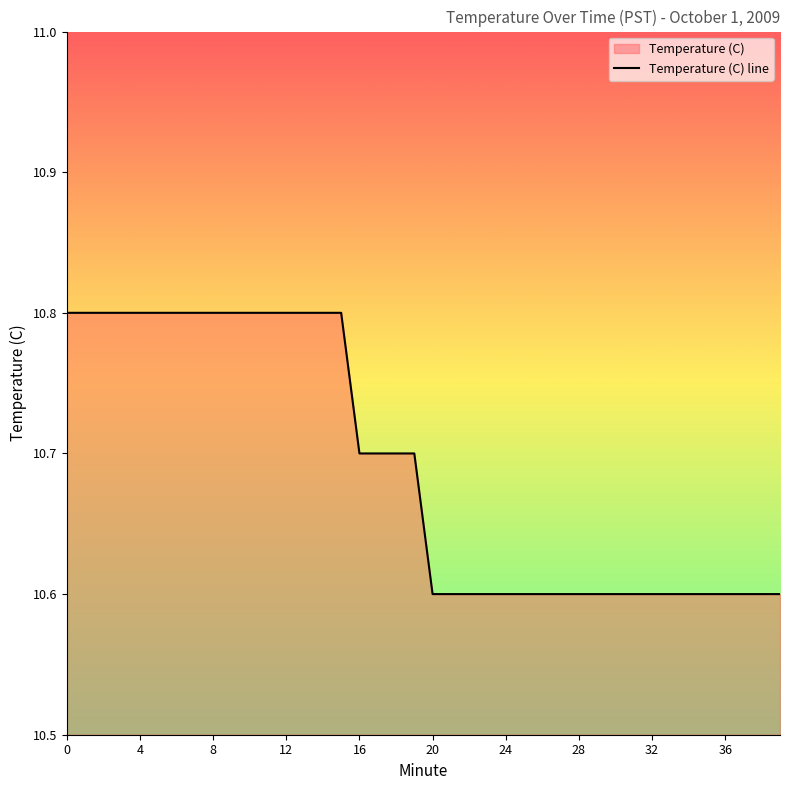

What is the value of the 5th point from the left?

10.8